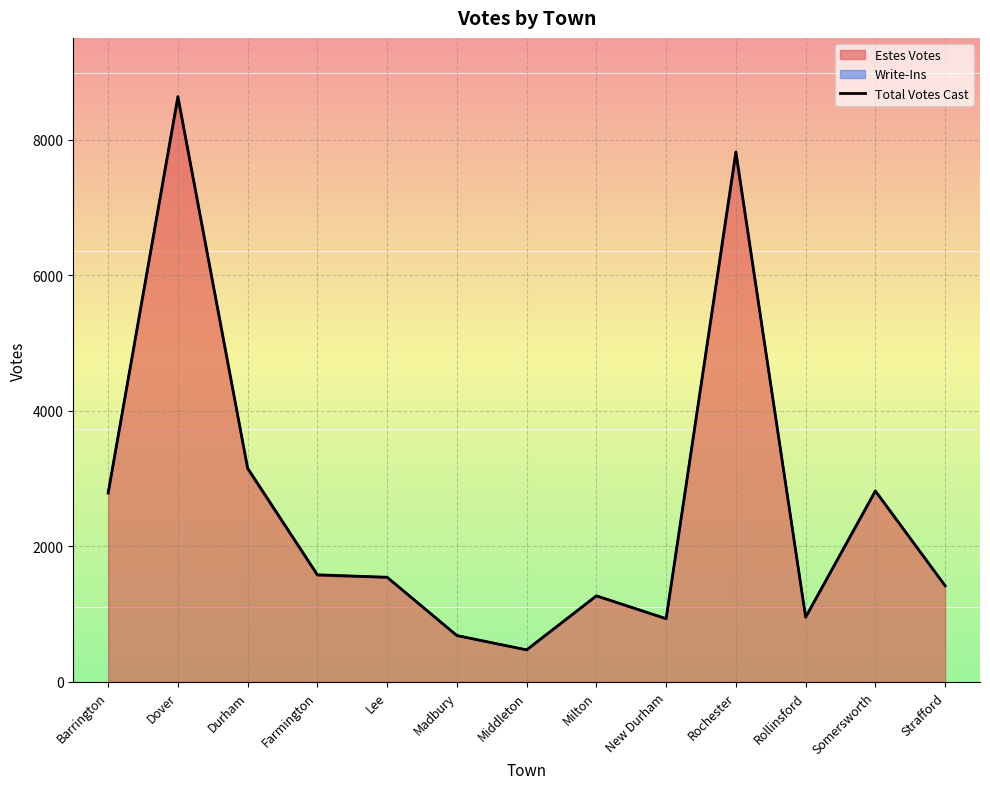

How many lines are shown in the chart?

1